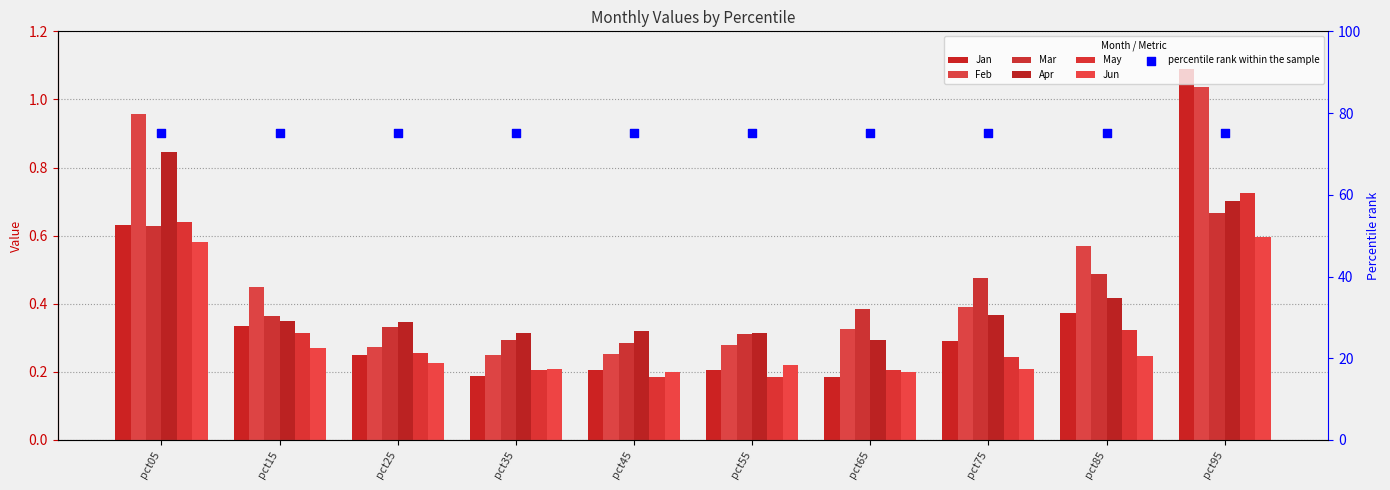

What is the total value across all series at pct55?

1.5